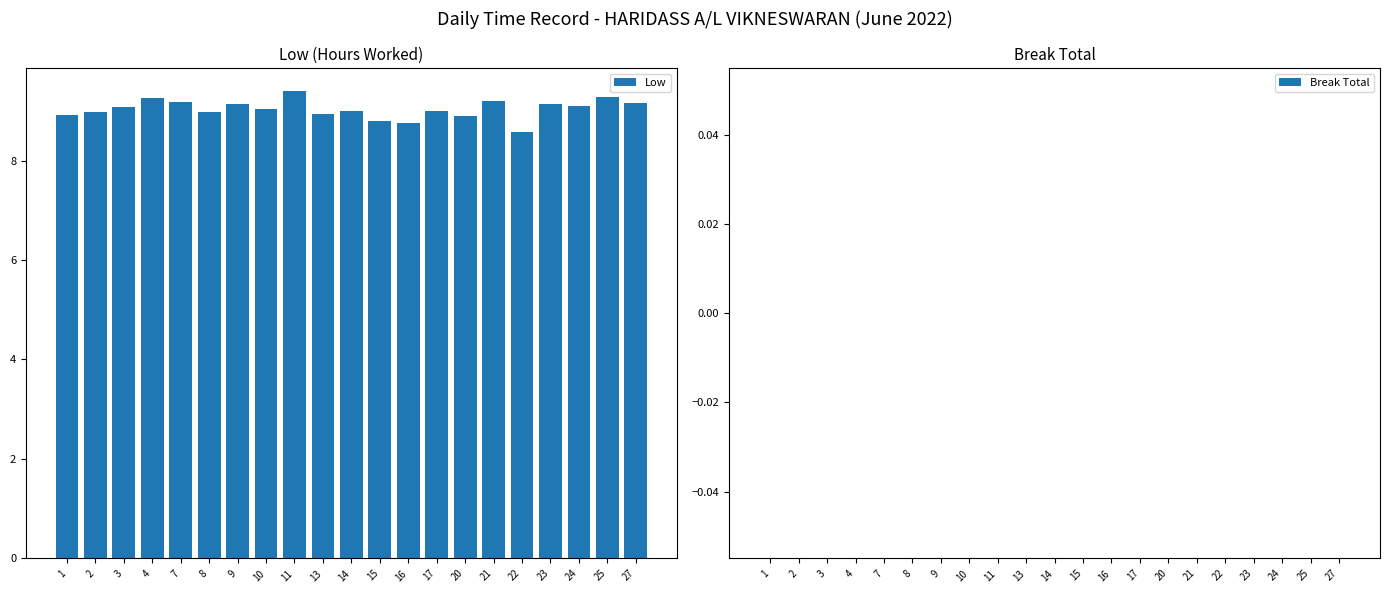

At which category does the chart reach its peak across all series?

11